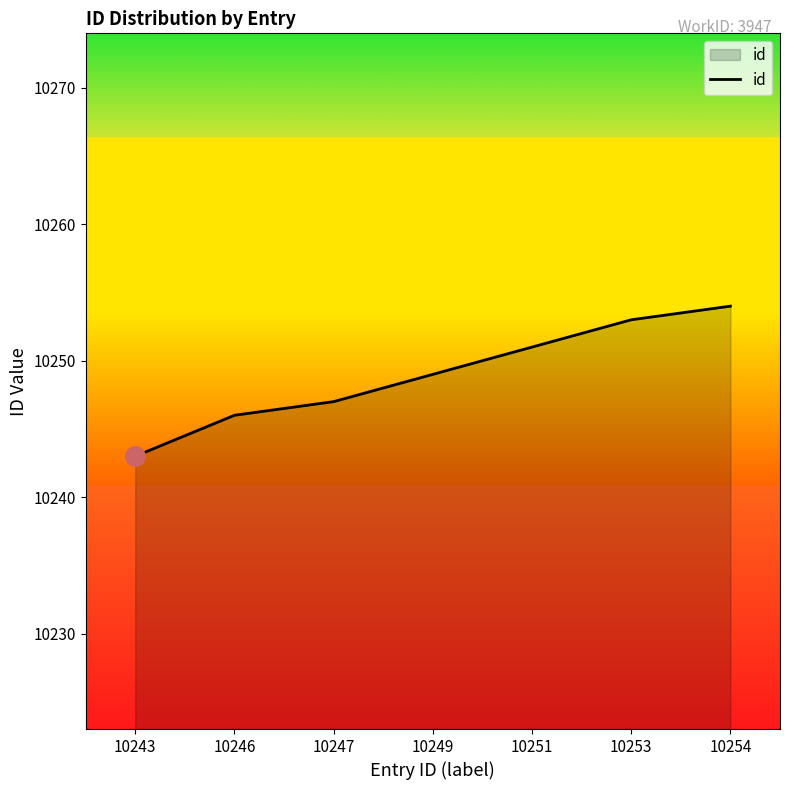

The value at 10251 is 10251. True or false?

True